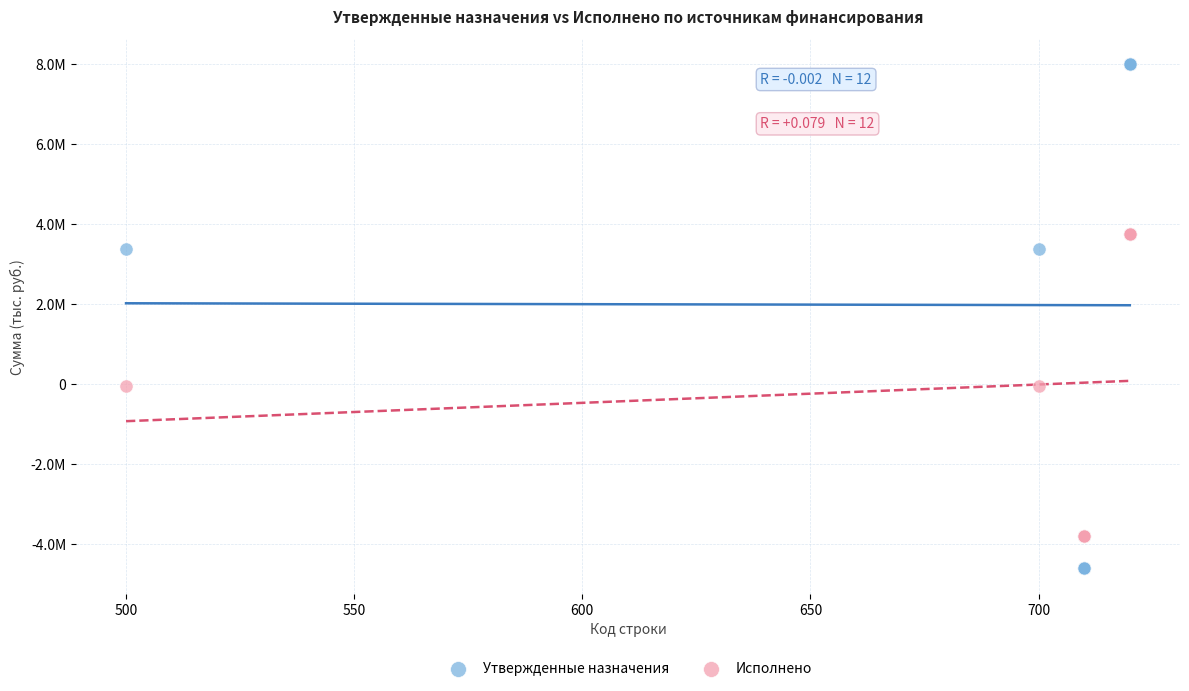

Which series reaches the minimum Y coordinate?

Утвержденные назначения